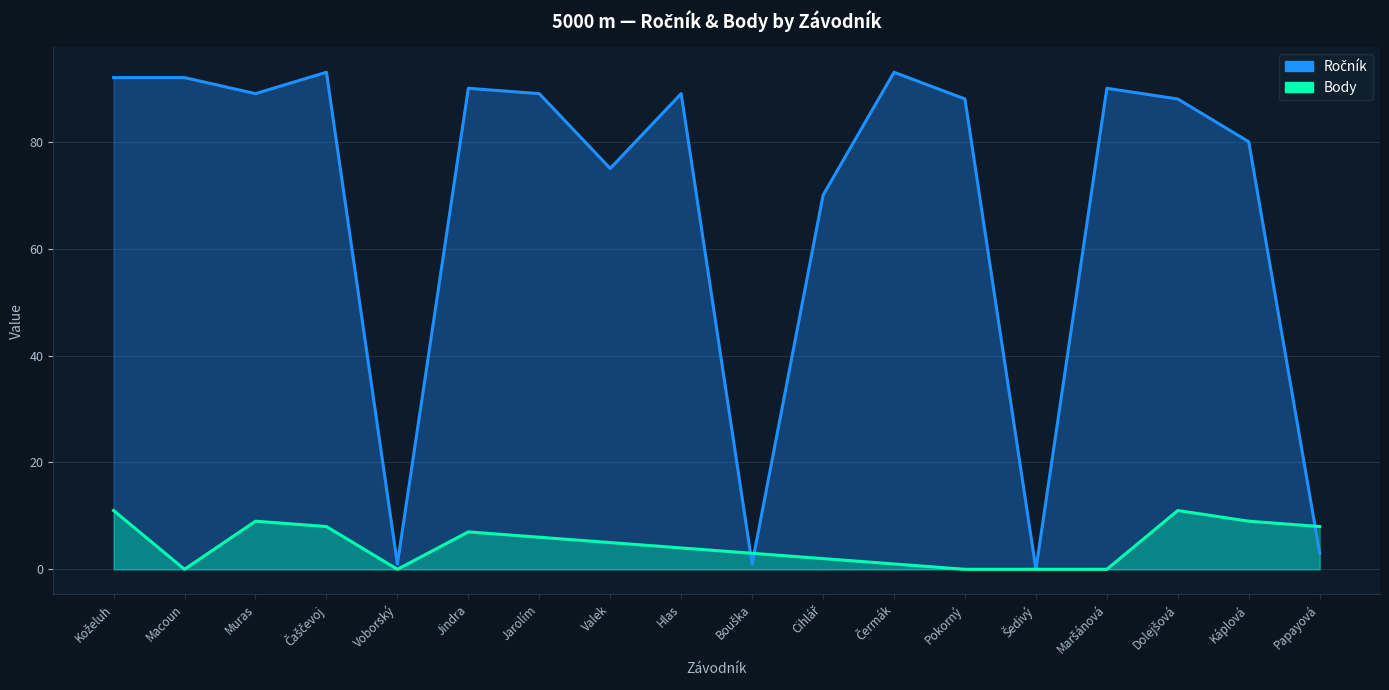

Is the value of Ročník at Čermák greater than the value of Body at Jarolím?

Yes